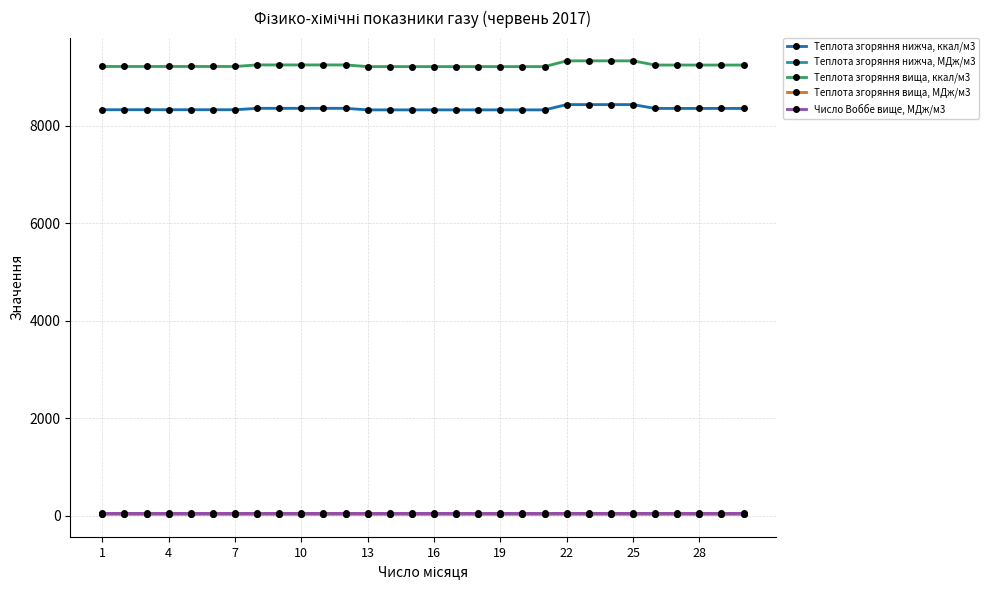

What is the maximum value for Теплота згоряння нижча, ккал/м3?

8428.9